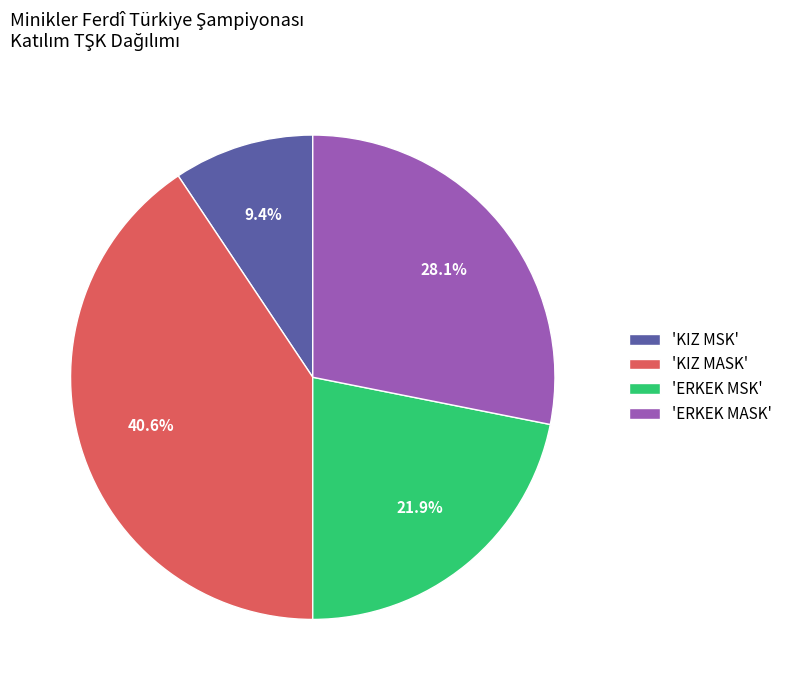

Combined, do 'KIZ MSK' and 'ERKEK MSK' account for over 50%?

No